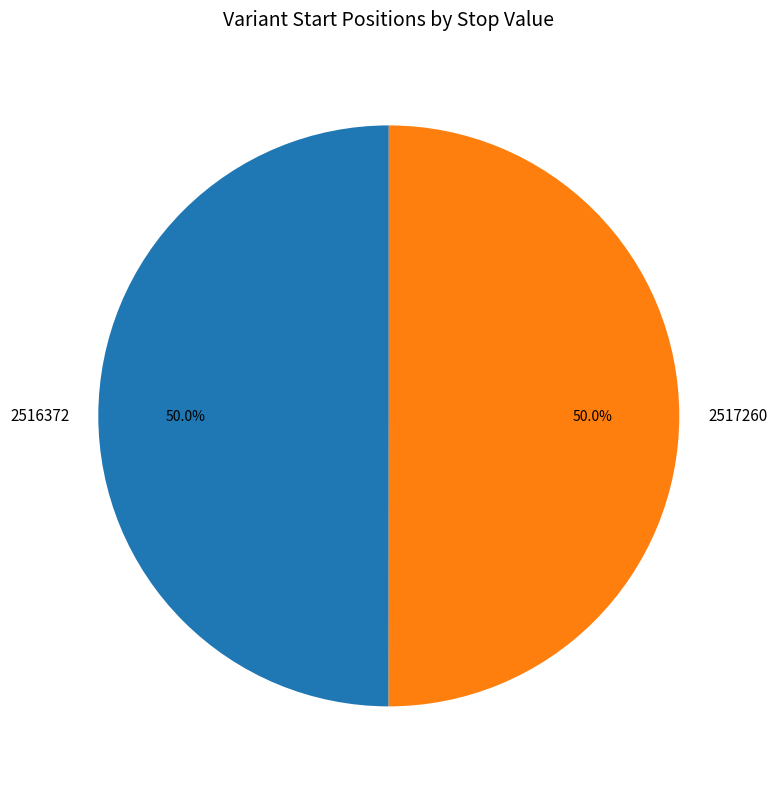

To the nearest percent, what percentage of the pie is 2517260?

50%